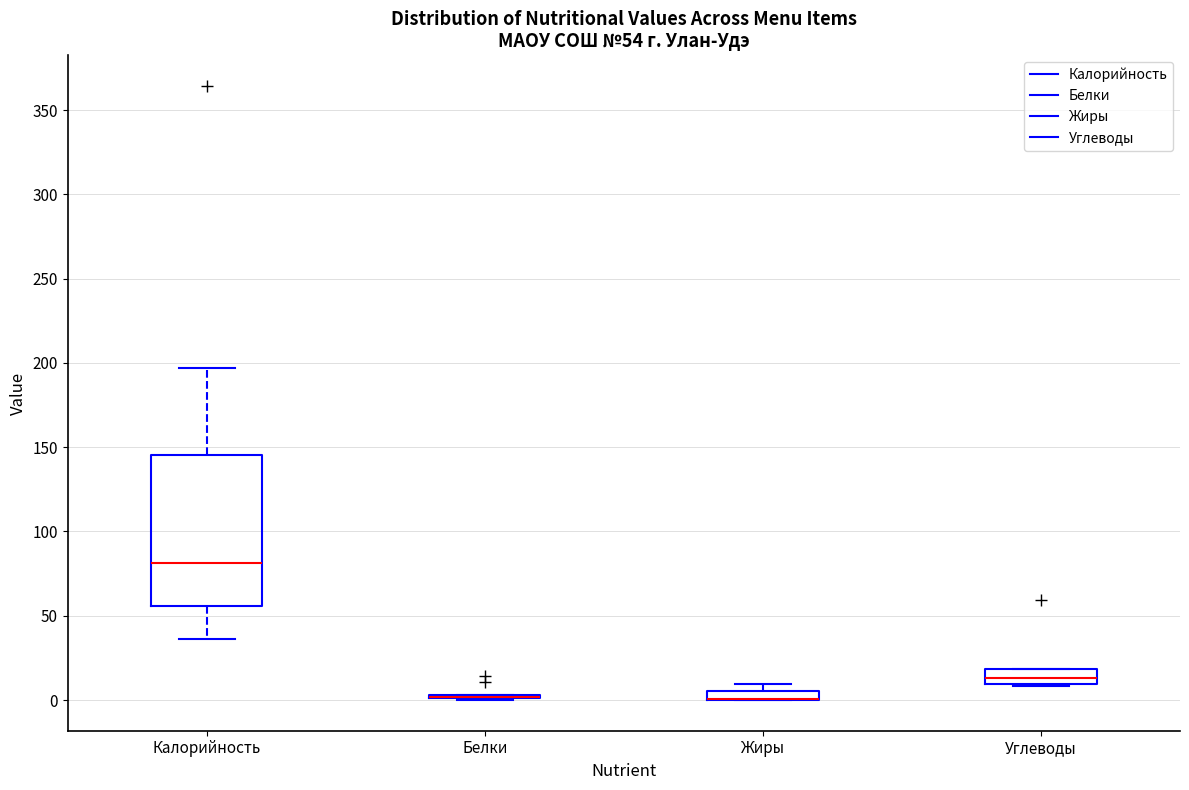

Which box is the tallest, from its lower edge to its upper edge?

Калорийность